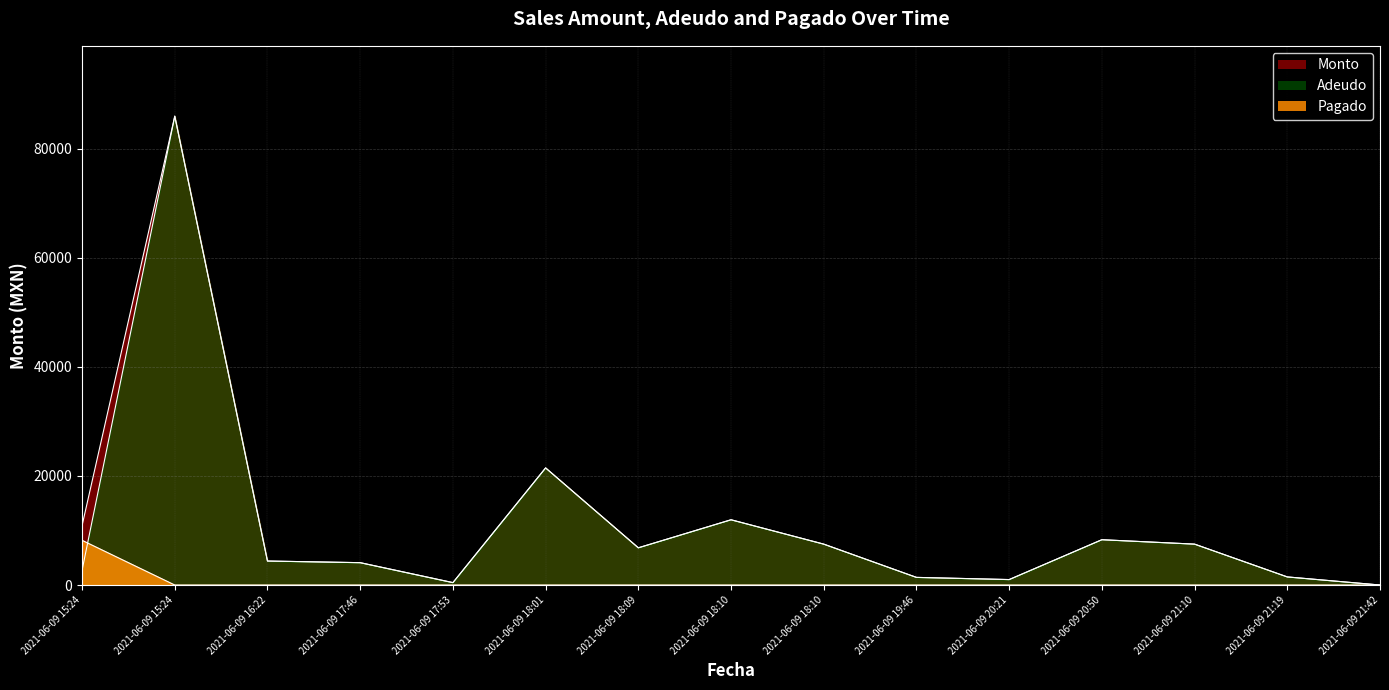

What is the maximum value for Pagado?

8200